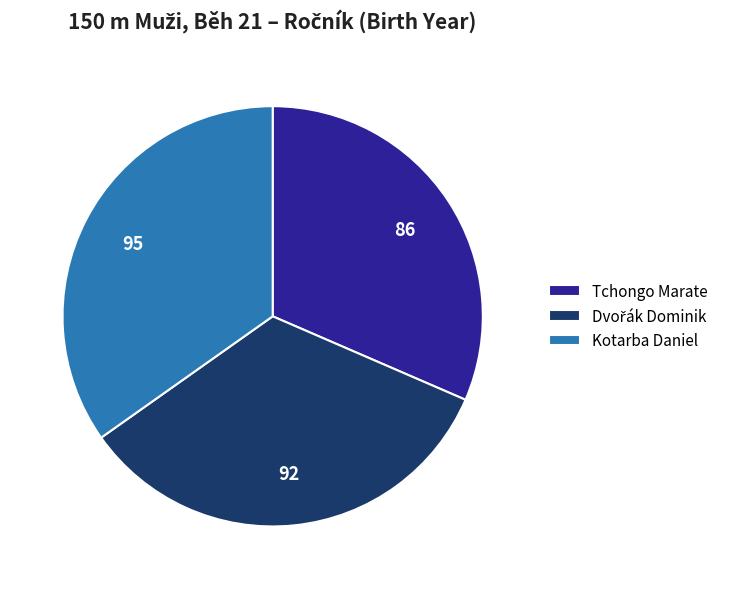

How many segments does this pie chart have?

3